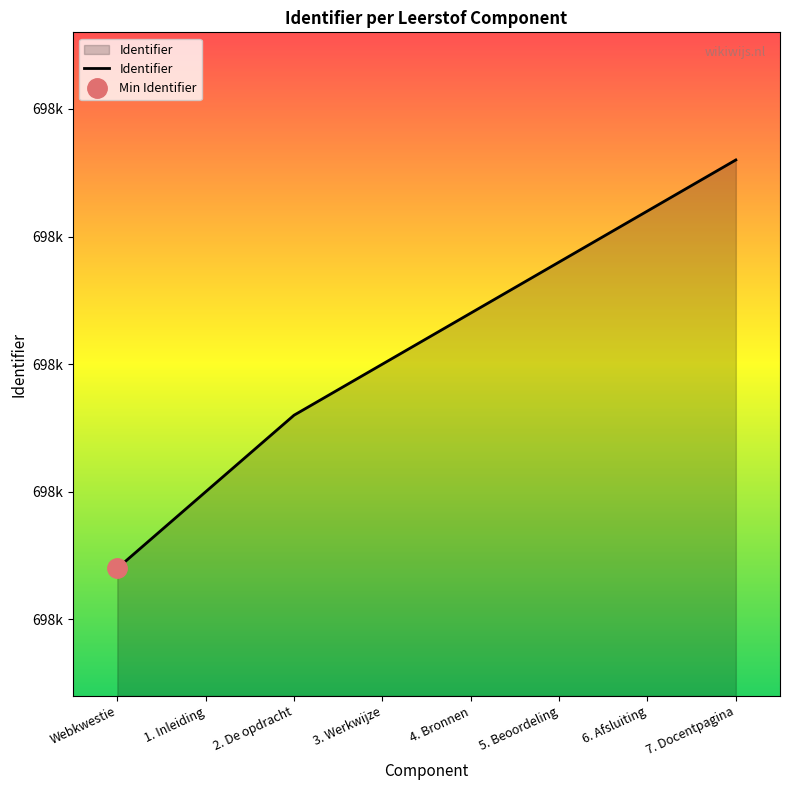

What is the value of the 1st point from the left?

698707